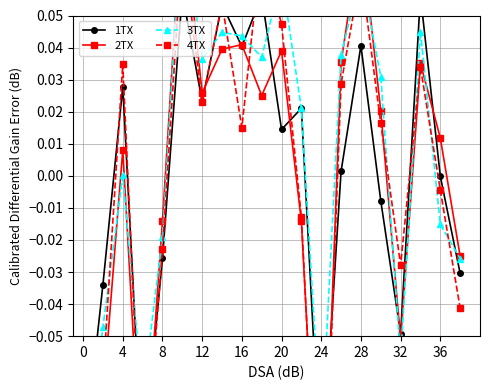

The 3TX series shows -0.1 at 24. True or false?

False